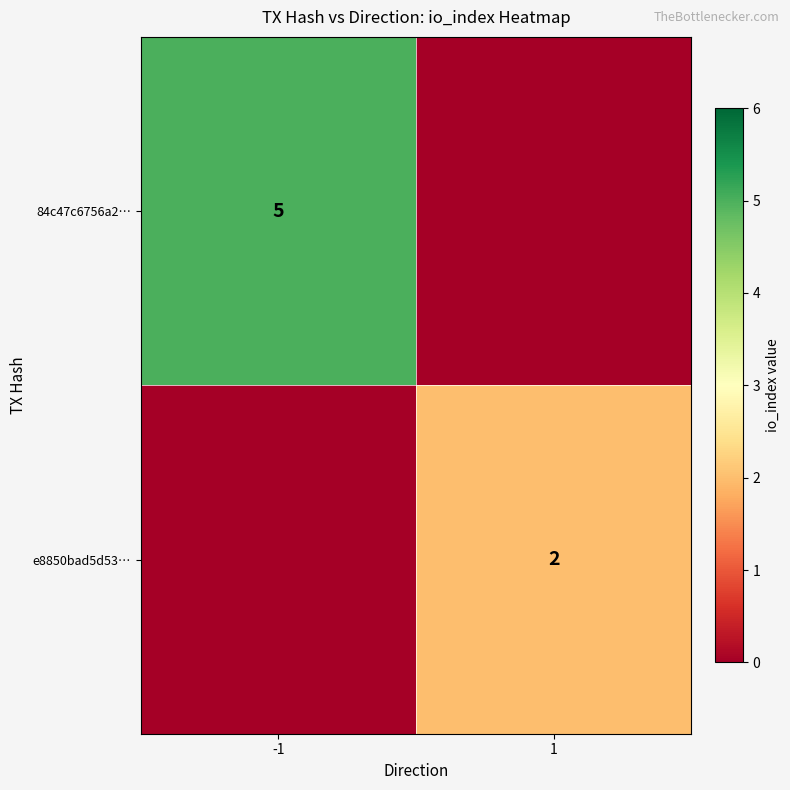

How many distinct data groups are displayed?

2